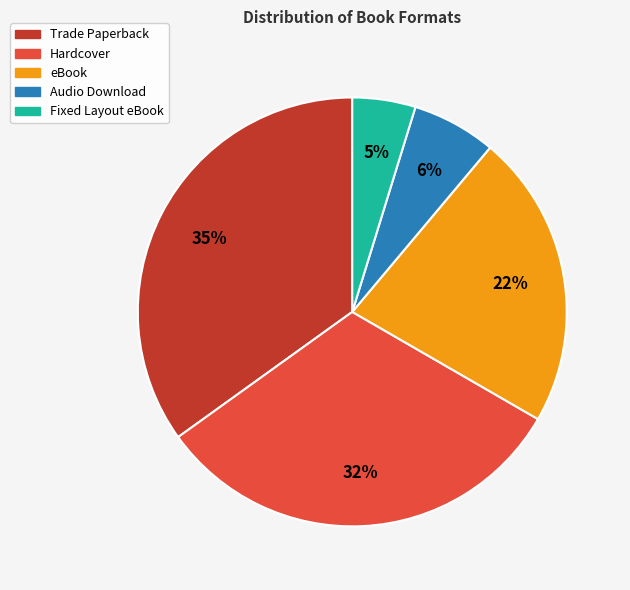

What percentage is the eBook slice, to the nearest percent?

22%